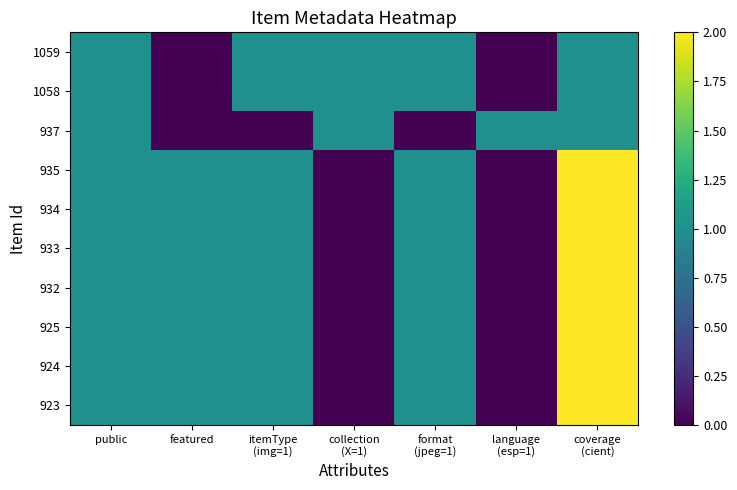

What is the spread (max minus min) of values at language
(esp=1)?

1